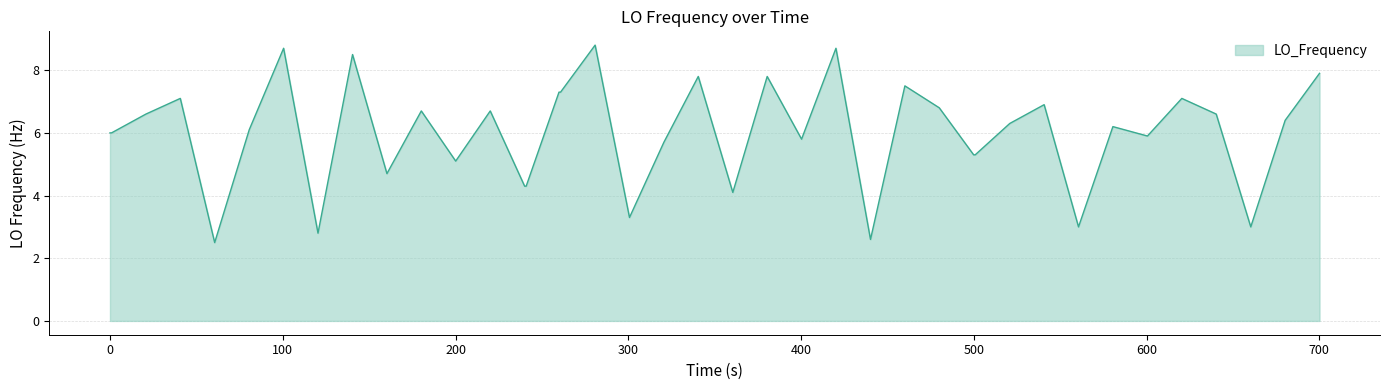

What is the smallest value displayed?

2.5